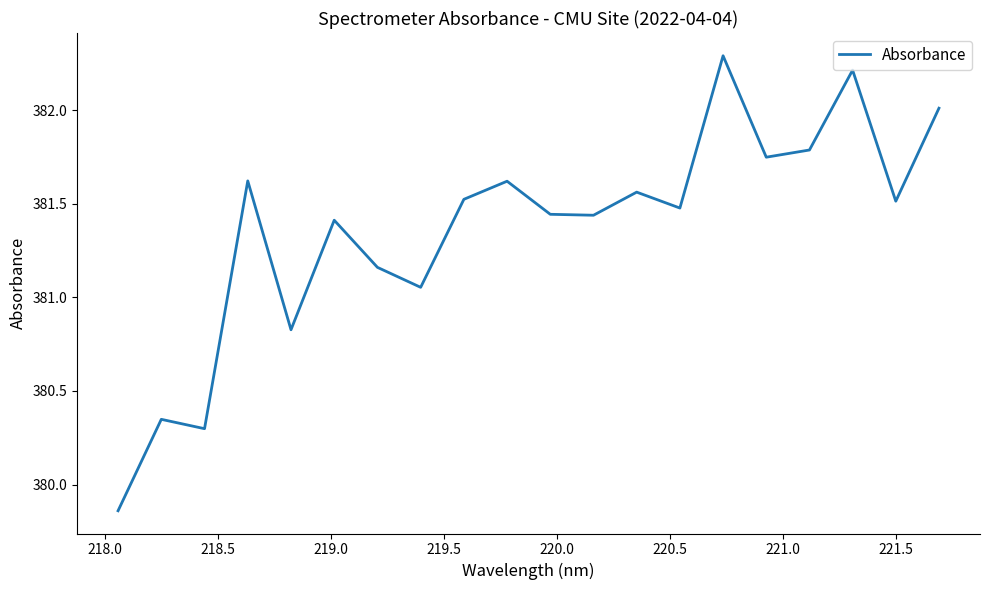

What is the maximum value shown in the chart?

382.3